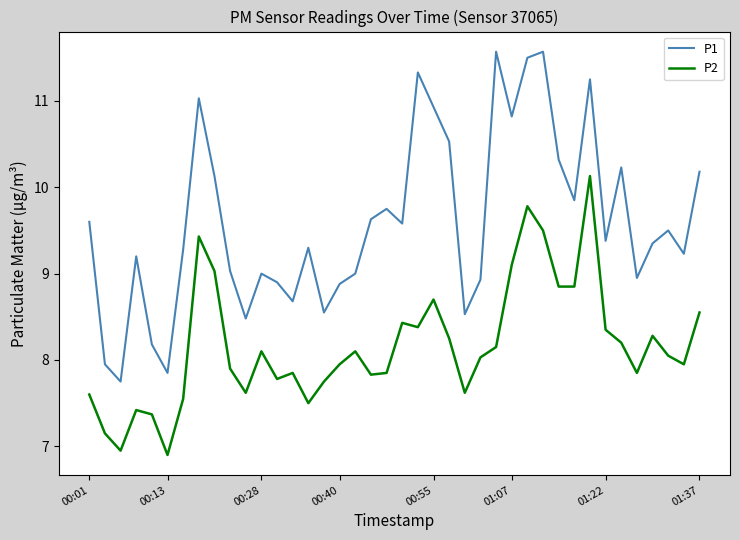

True or false: P1 and P2 cross at least once.

False